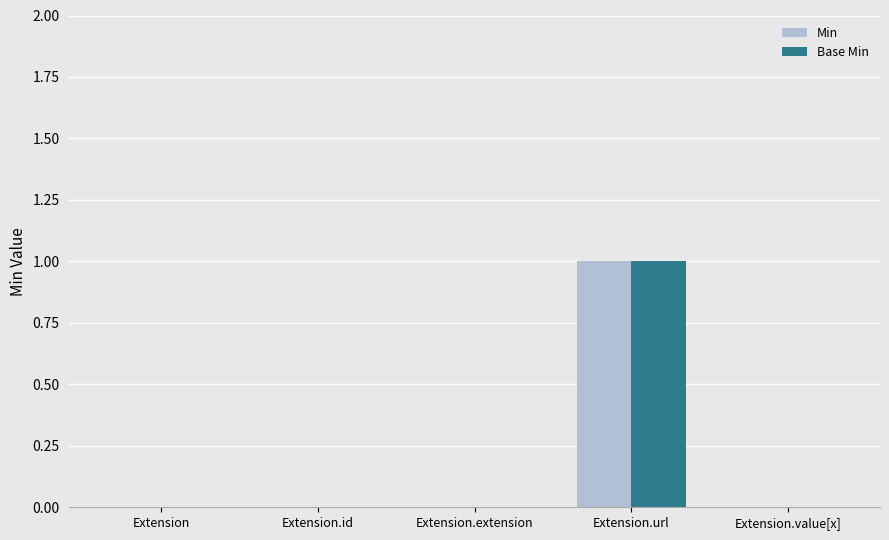

Are the bars horizontal?

No